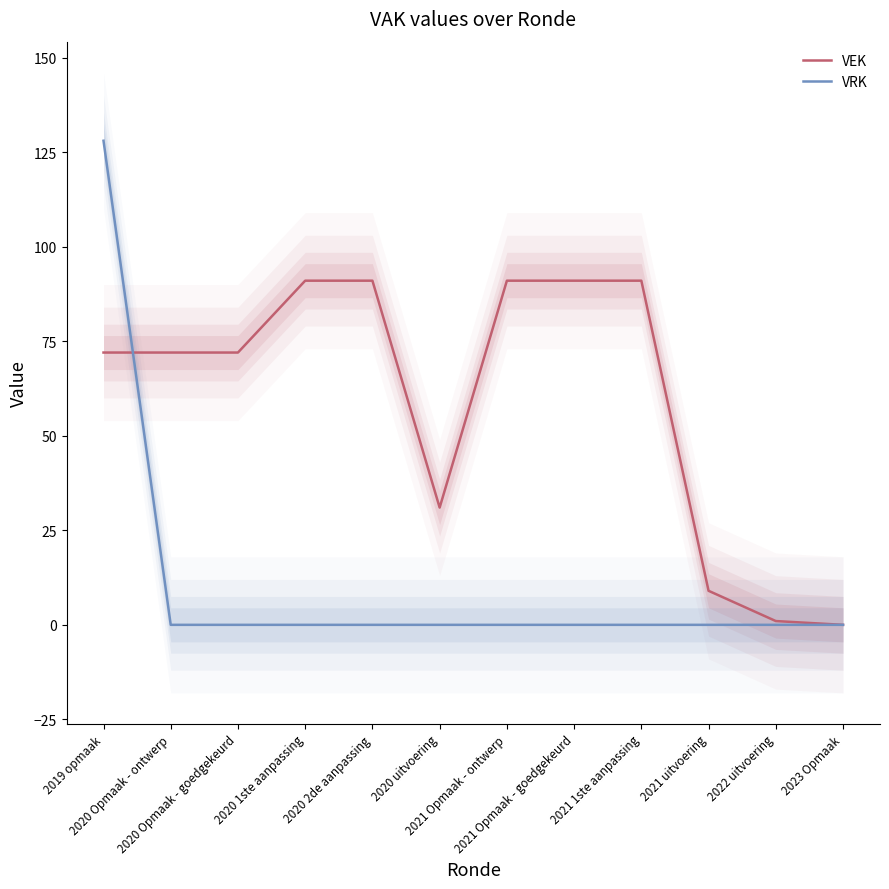

Reading left to right, extract all data points from this chart.

VEK: 72	72	72	91	91	31	91	91	91	9	1	0
VRK: 128	0	0	0	0	0	0	0	0	0	0	0